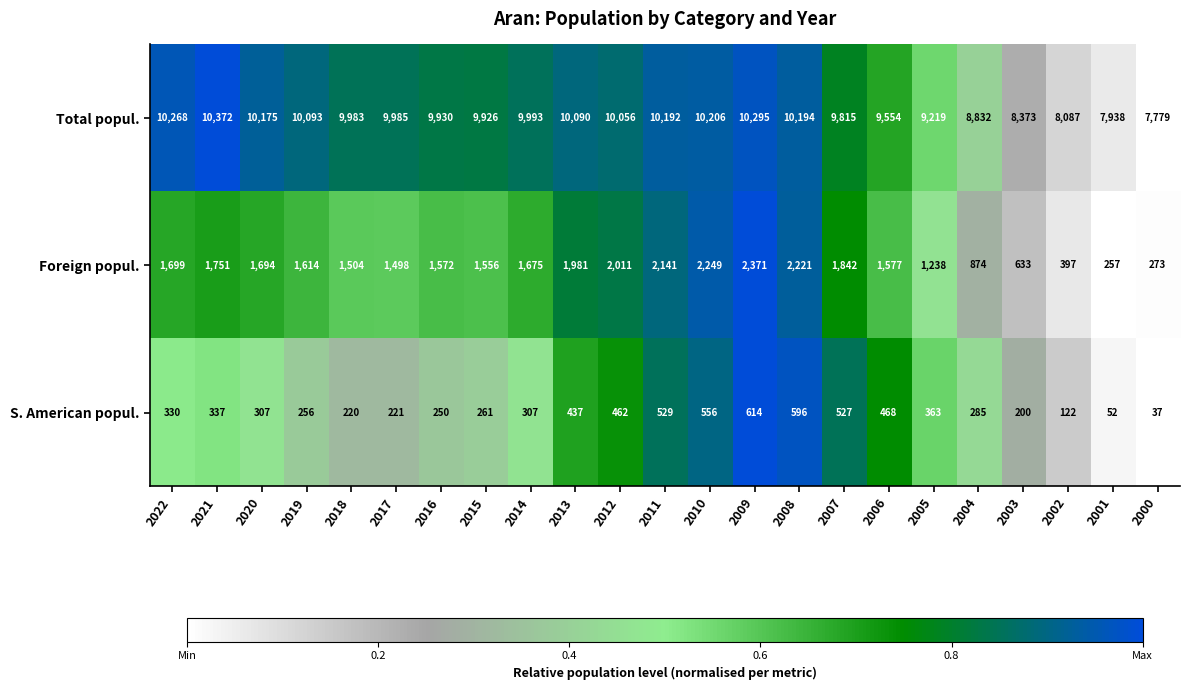

Which category has the lowest value in the Foreign popul. series?

2001